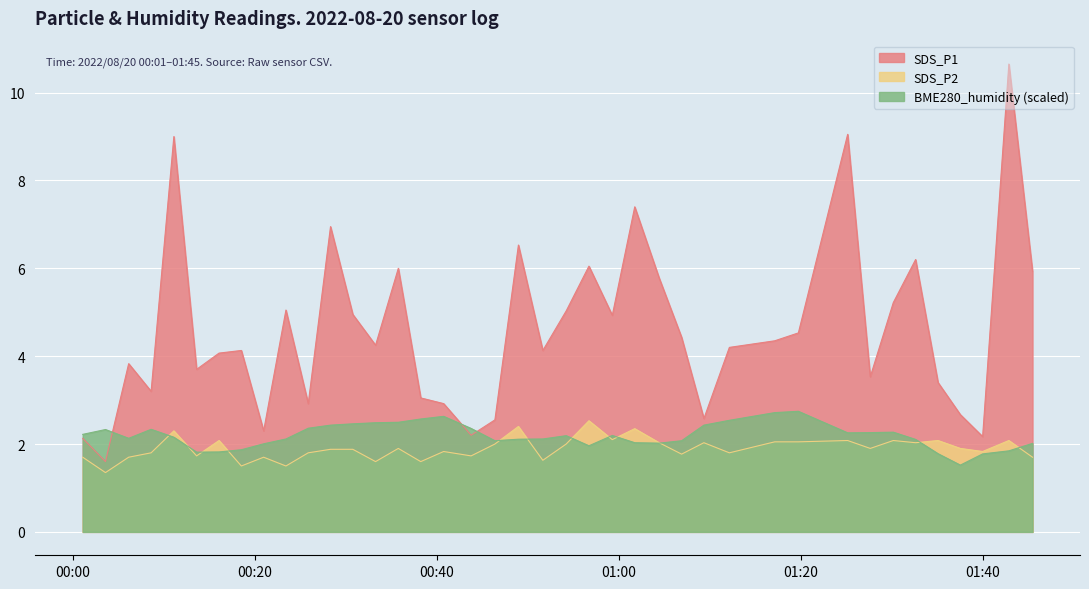

Which series has the widest spread of values?

SDS_P1